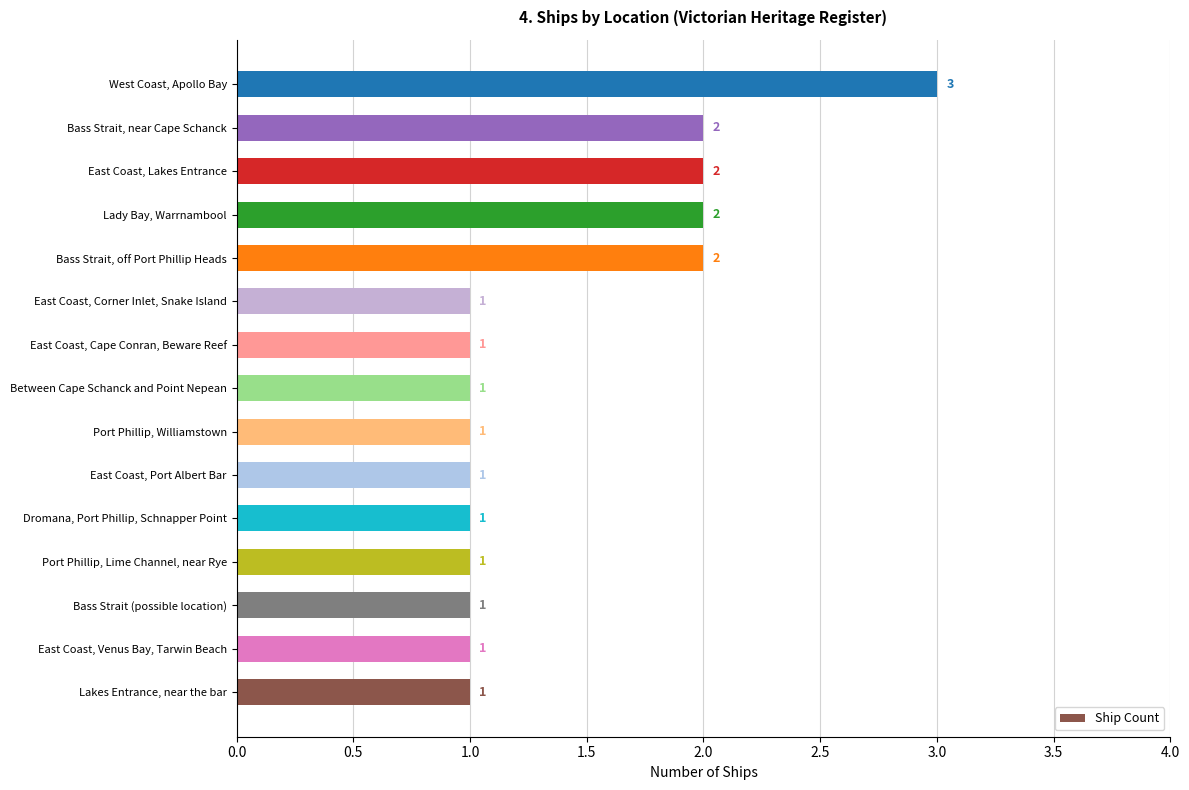

What is the maximum value shown in the chart?

3